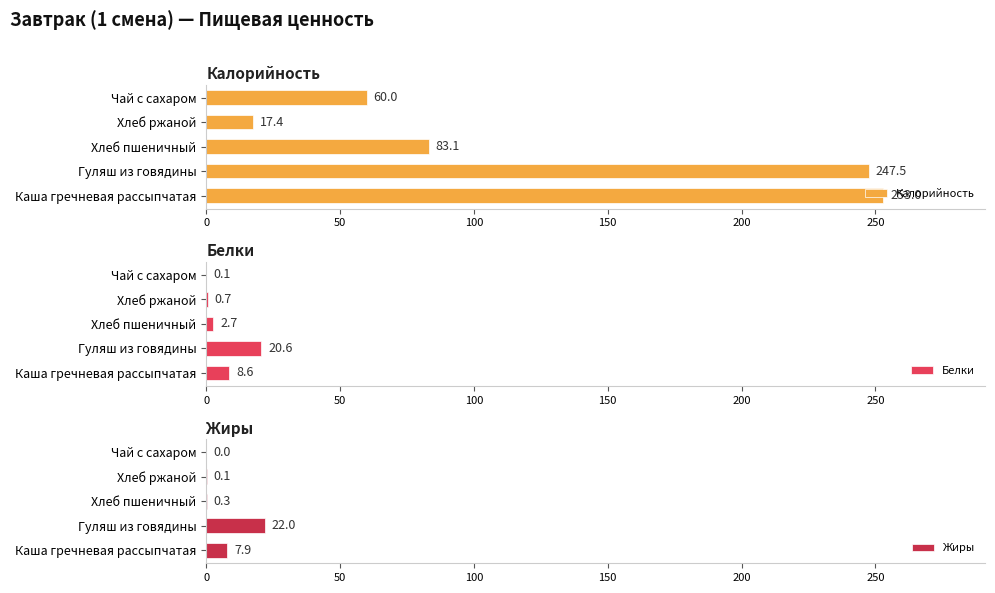

List the labels in order of Калорийность value, largest first.

Каша гречневая рассыпчатая, Гуляш из говядины, Хлеб пшеничный, Чай с сахаром, Хлеб ржаной